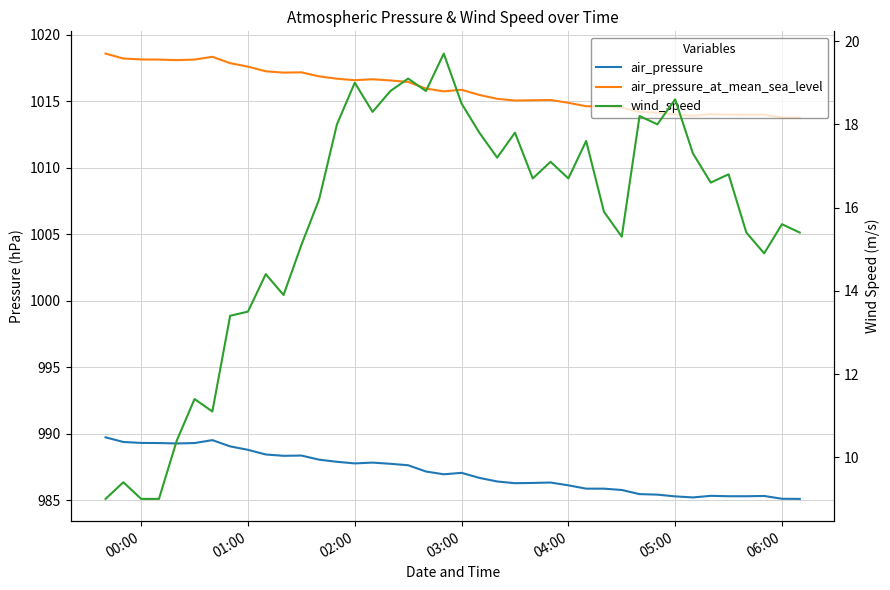

The air_pressure_at_mean_sea_level series shows 290.3 at 30. True or false?

False